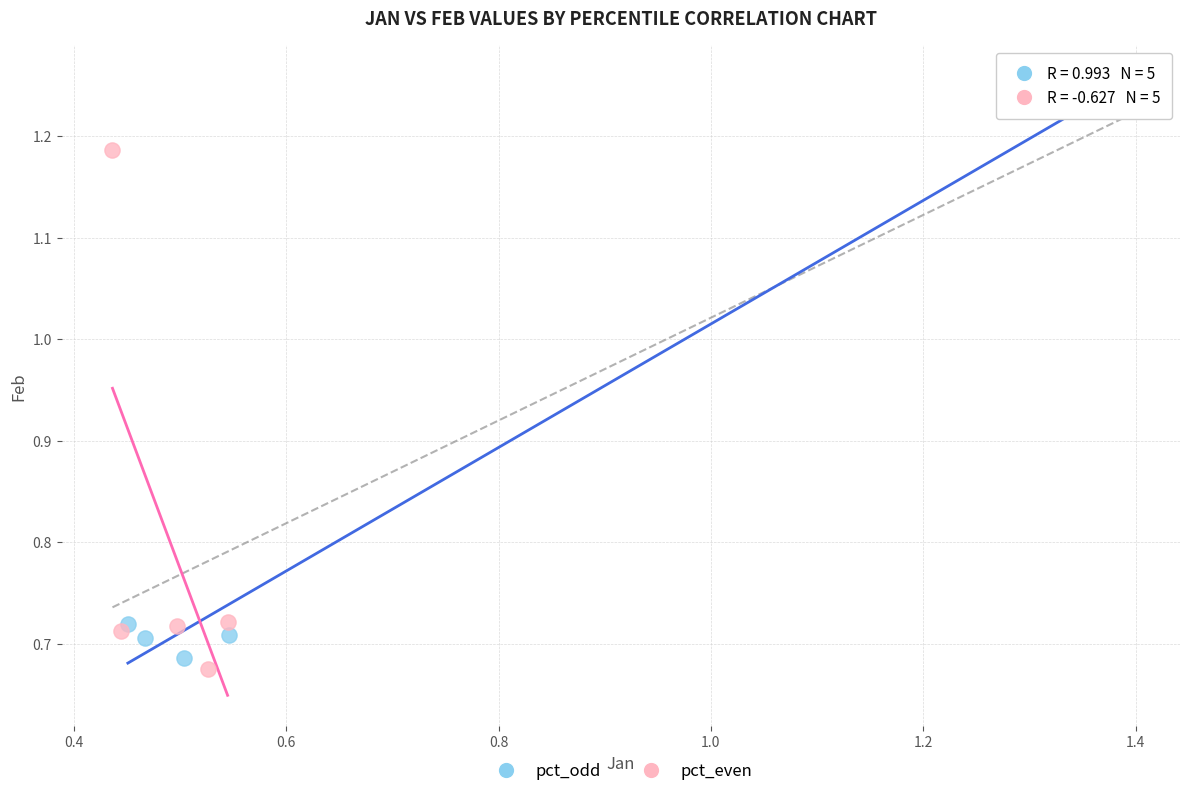

What are all the series names shown in the legend?

pct_odd, pct_even